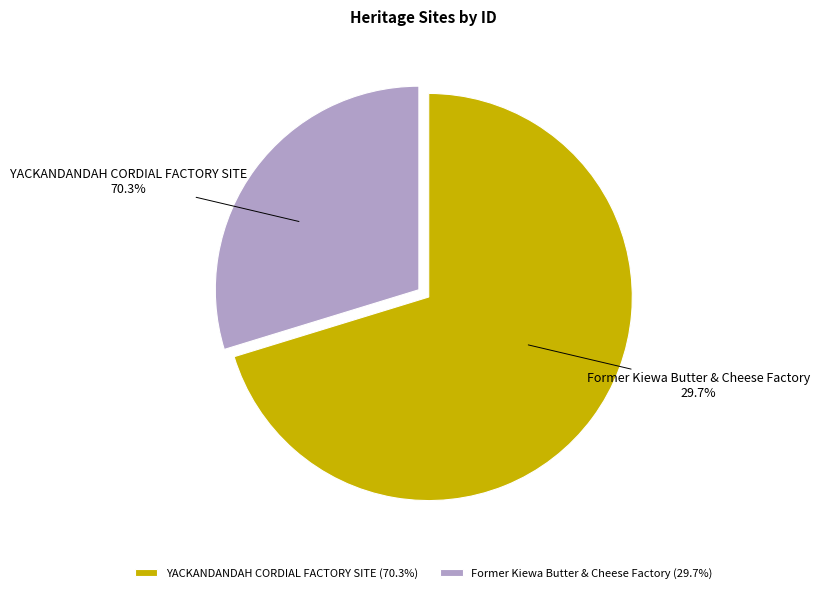

Which category has the biggest portion of the pie?

YACKANDANDAH CORDIAL FACTORY SITE